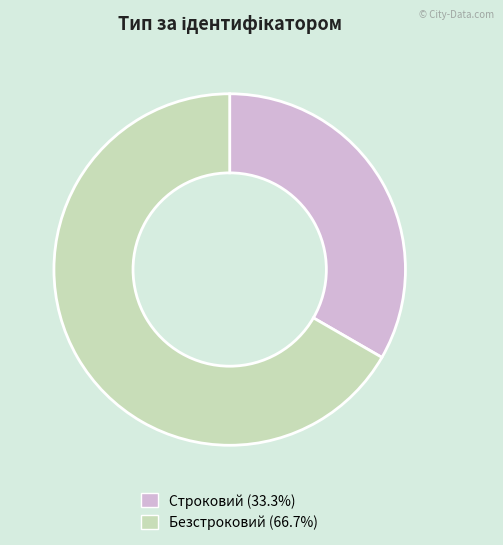

Which slice is the largest?

Безстроковий